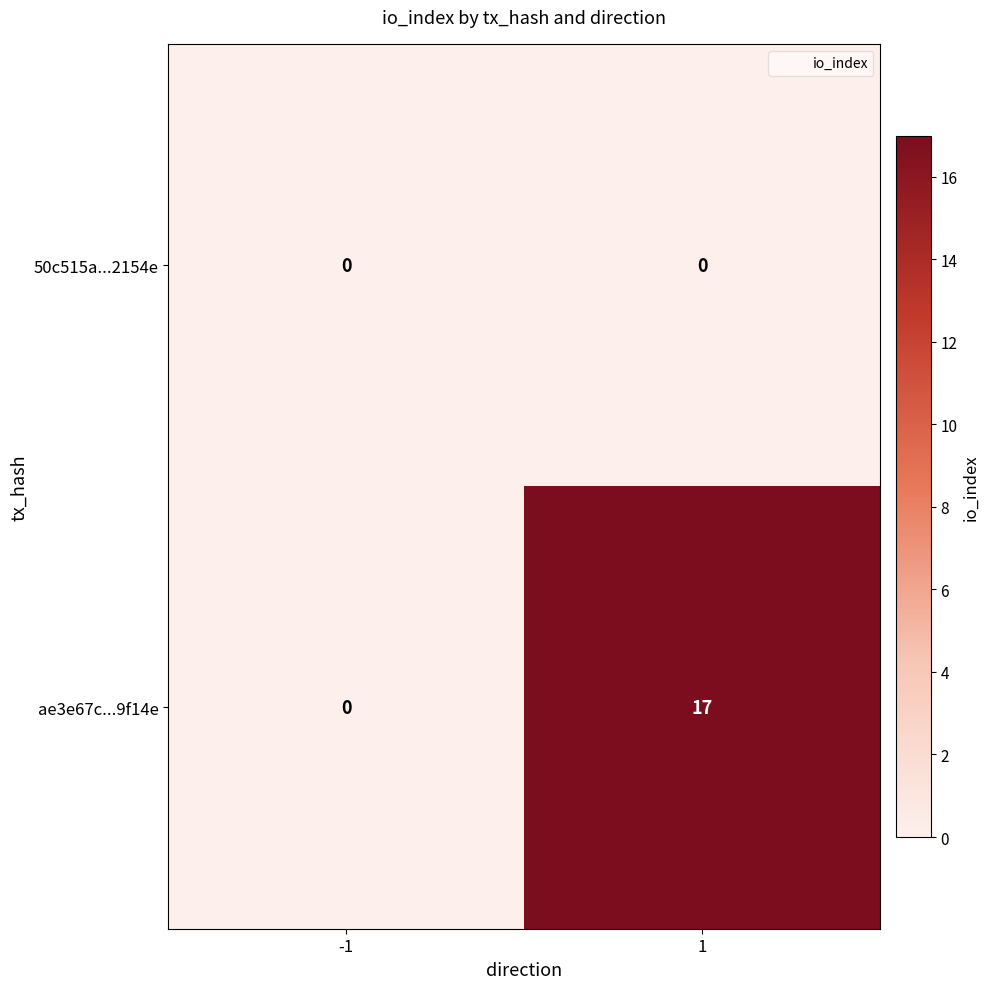

The value of 50c515a...2154e at -1 is 0. True or false?

True